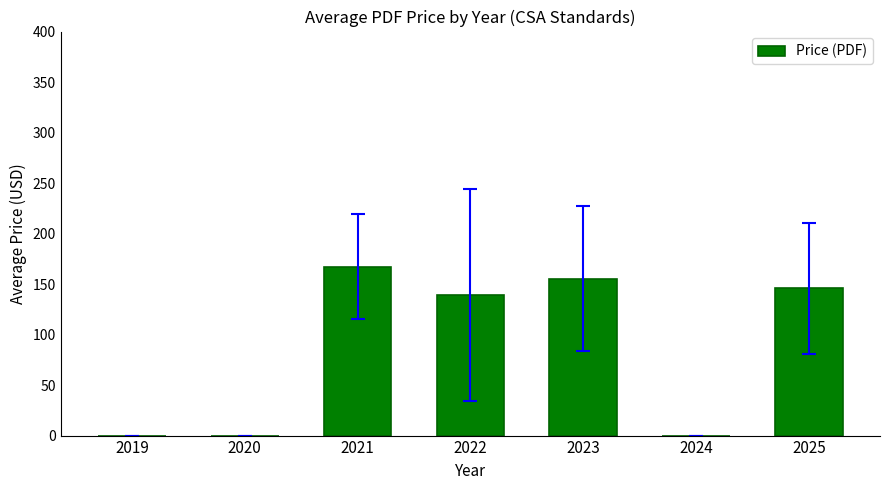

What is the change in value from 2020 to 2023?

+155.2